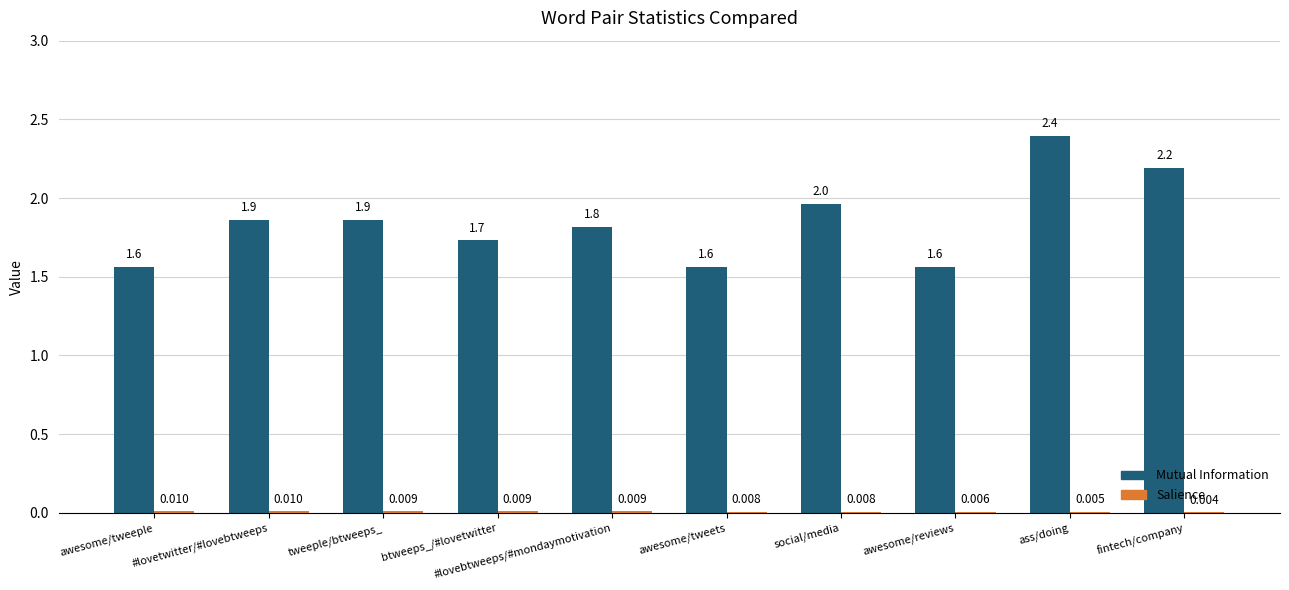

Which series changed the most between tweeple/btweeps_ and ass/doing?

Mutual Information